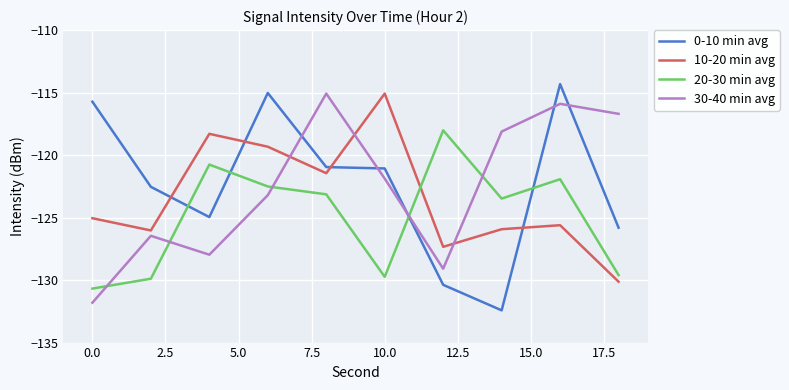

How many series are shown in this chart?

4